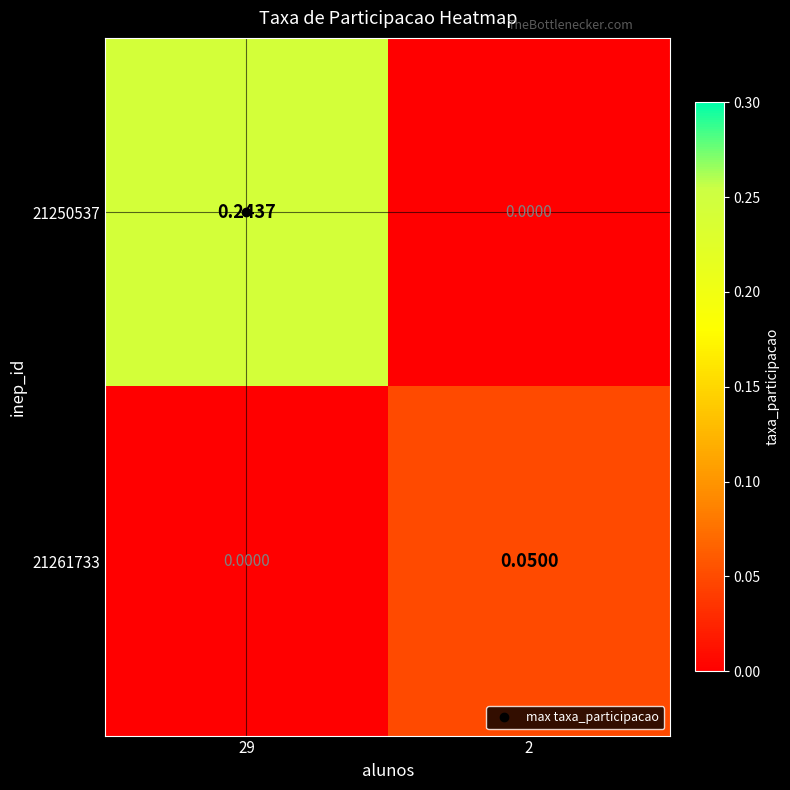

At 29, list the series in order from largest to smallest.

21250537, 21261733